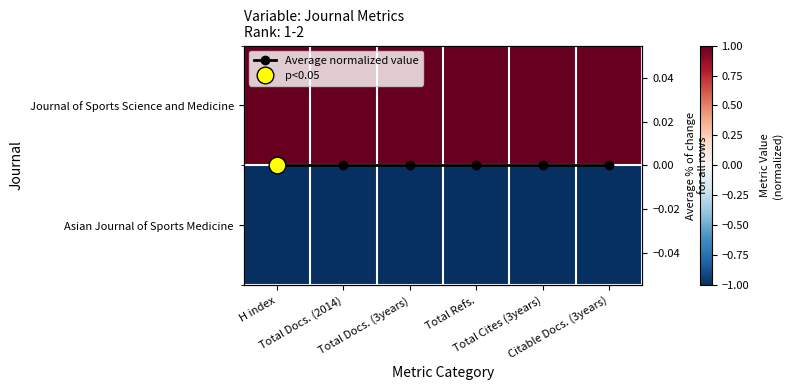

The value of Journal of Sports Science and Medicine at Total Docs. (2014) is 0. True or false?

False